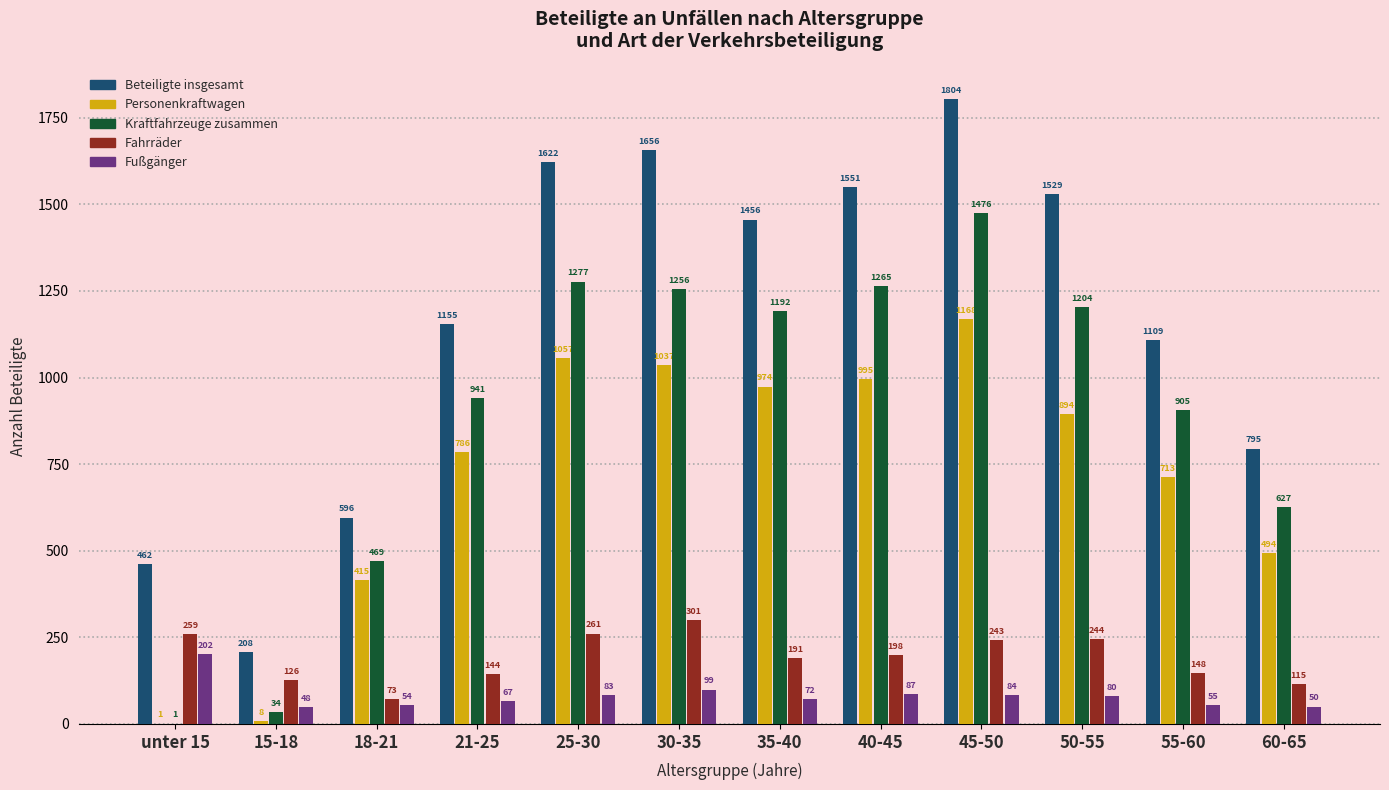

What are all the series names shown in the legend?

Beteiligte insgesamt, Personenkraftwagen, Kraftfahrzeuge zusammen, Fahrräder, Fußgänger